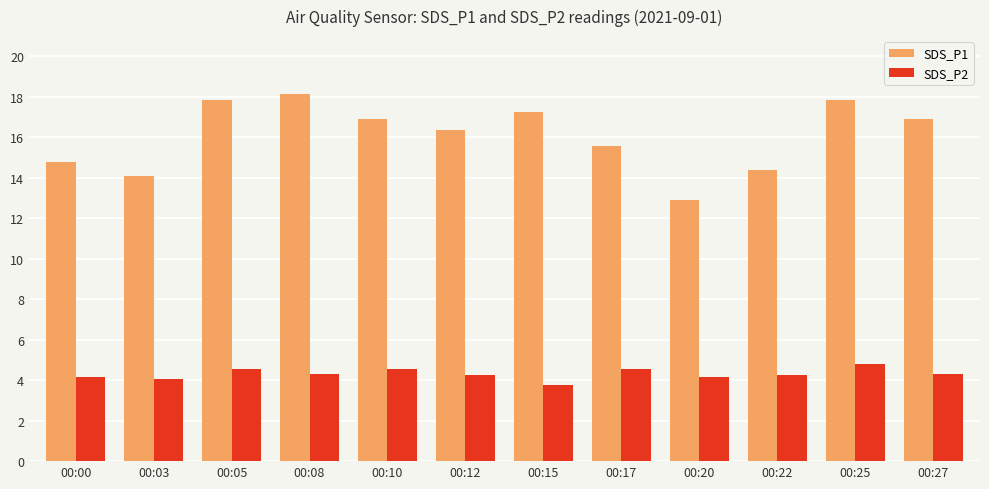

How many groups of bars are there?

12